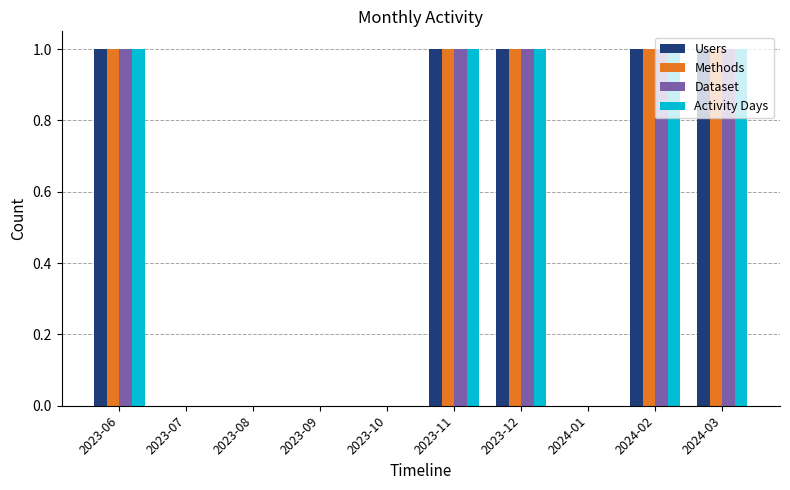

Read the Activity Days value at 2024-02.

1